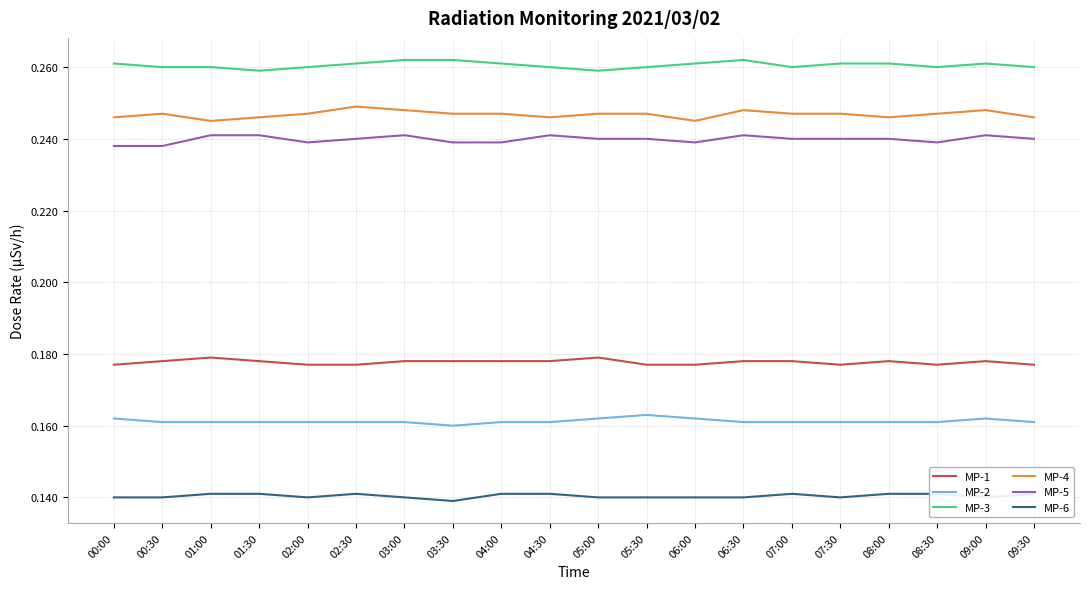

What is the sum of all MP-2 values?

3.2